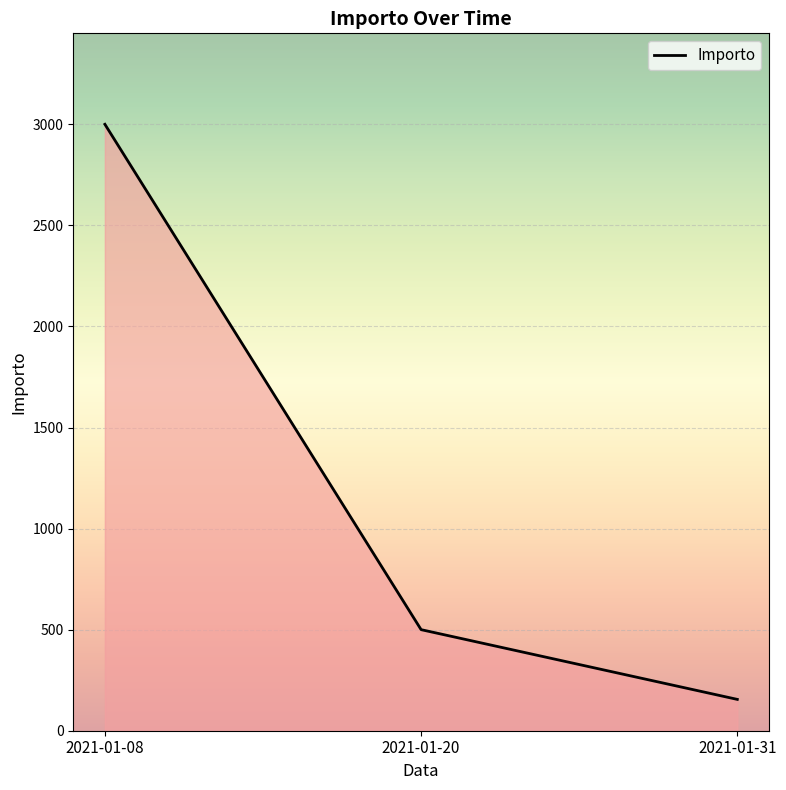

Reading left to right, list all the values displayed in this chart.

2021-01-08=3000	2021-01-20=500	2021-01-31=155